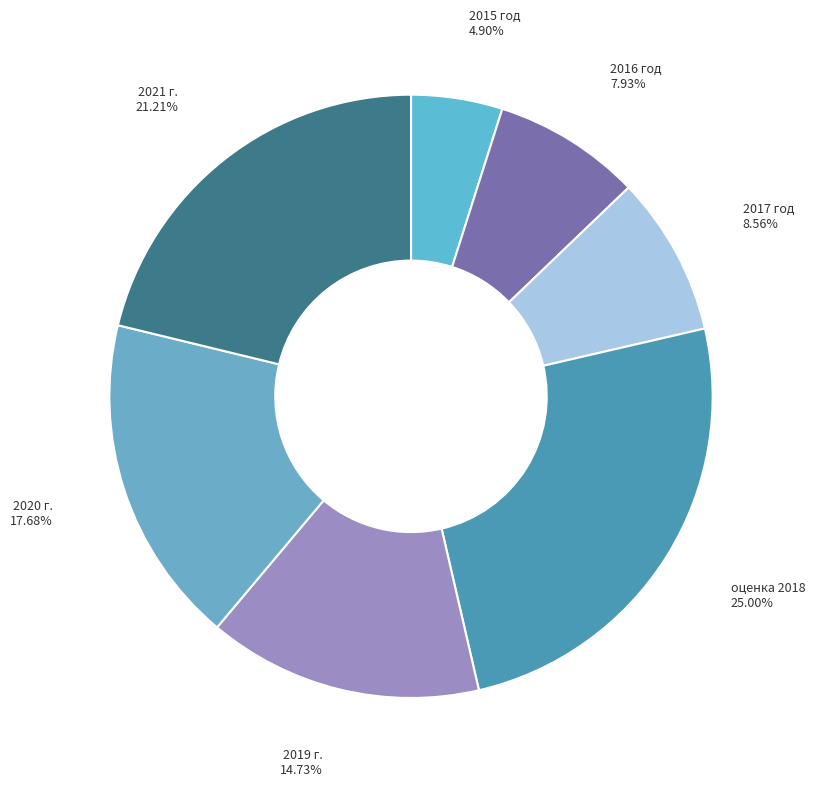

How many segments does this pie chart have?

7